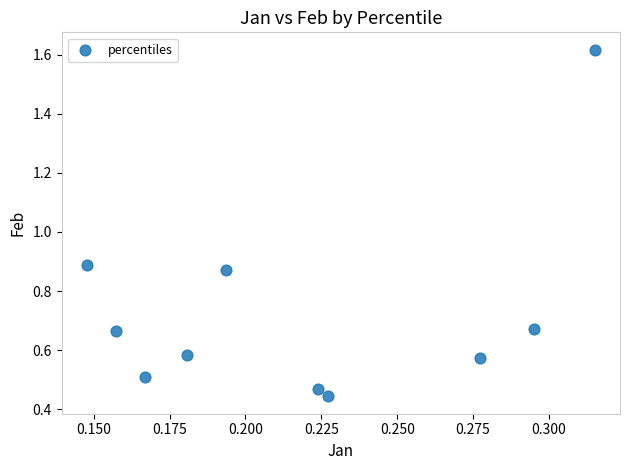

What is the range of Y values (max minus min)?

1.2